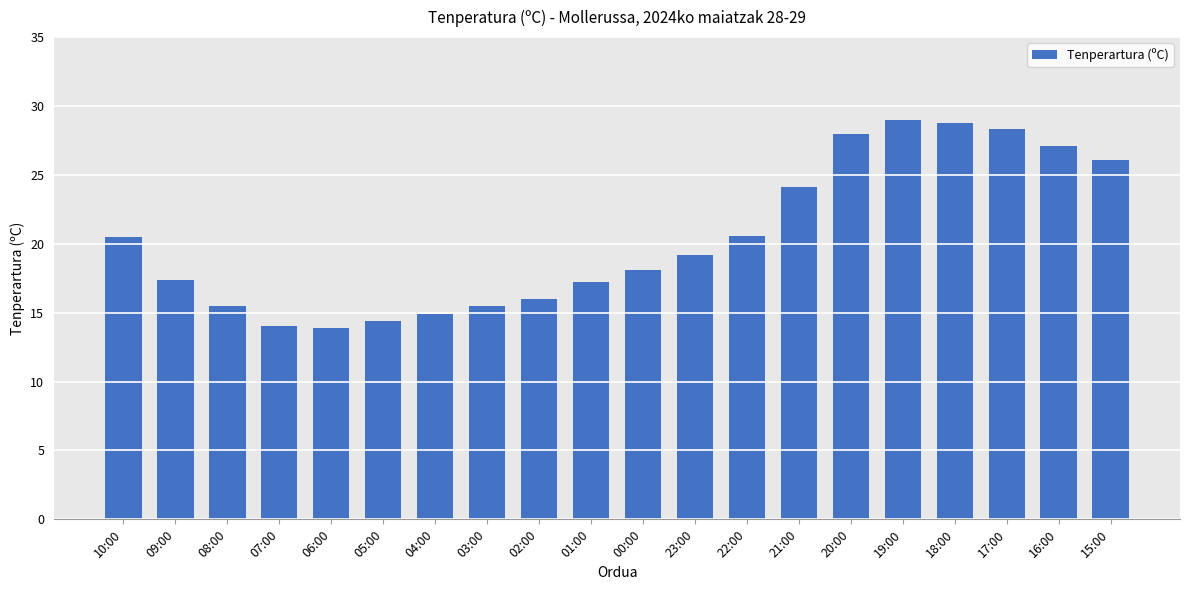

What is the greatest value displayed?

29.0